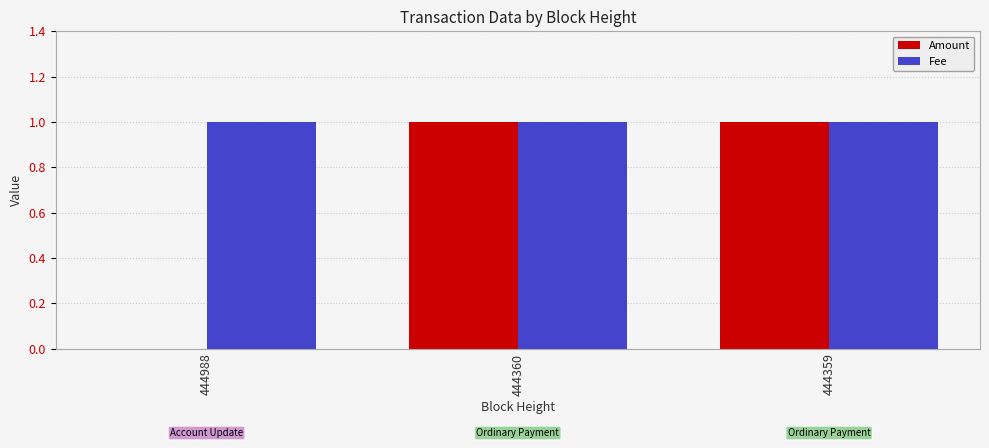

Which series has the largest range (max minus min)?

Amount